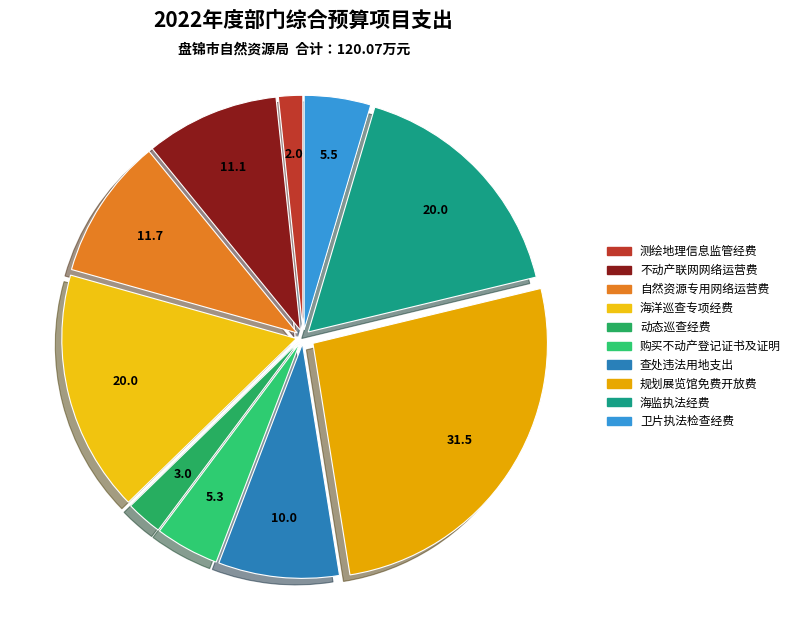

To the nearest percent, what is the difference between the 海洋巡查专项经费 and 查处违法用地支出 slice percentages?

8%